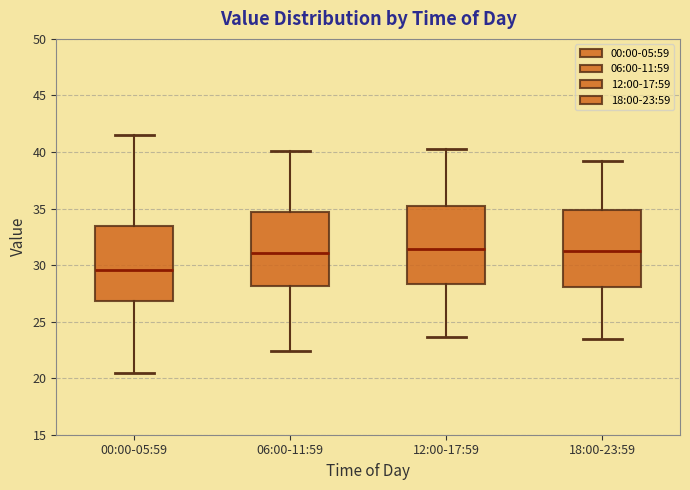

Reading left to right, transcribe this box plot: for each box, give where its median line is, the range the box spans, and where its two whiskers end, as read against the y-axis. The values are not printed on the chart, so give them approximately, as read against the axis.

00:00-05:59: median 29.5, box 27.0 to 33.5, whiskers 20.5 to 41.5
06:00-11:59: median 31.0, box 28.0 to 34.5, whiskers 22.5 to 40.0
12:00-17:59: median 31.5, box 28.5 to 35.0, whiskers 23.5 to 40.5
18:00-23:59: median 31.5, box 28.0 to 35.0, whiskers 23.5 to 39.0